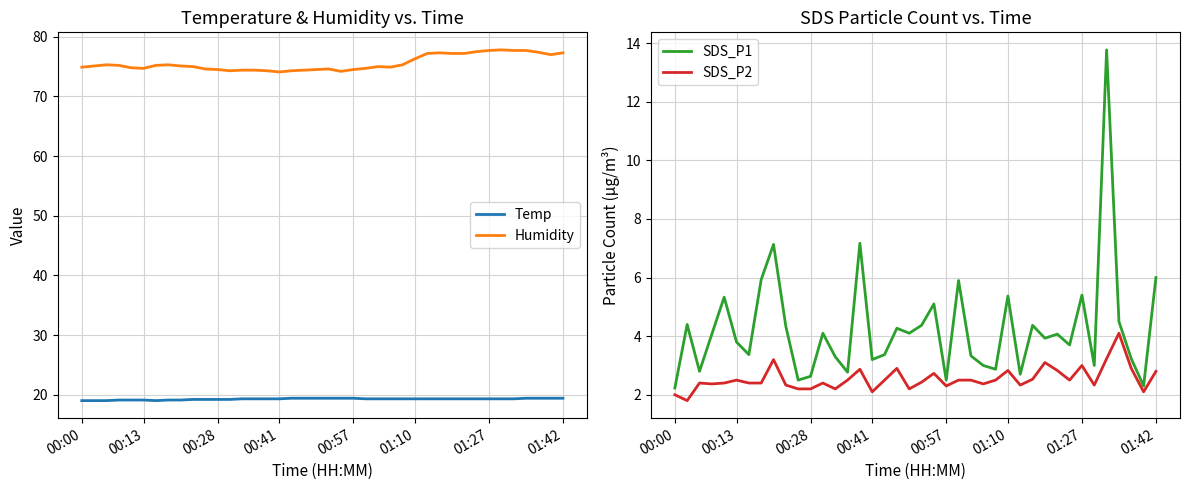

True or false: Humidity has more than 1 interior local peaks.

True